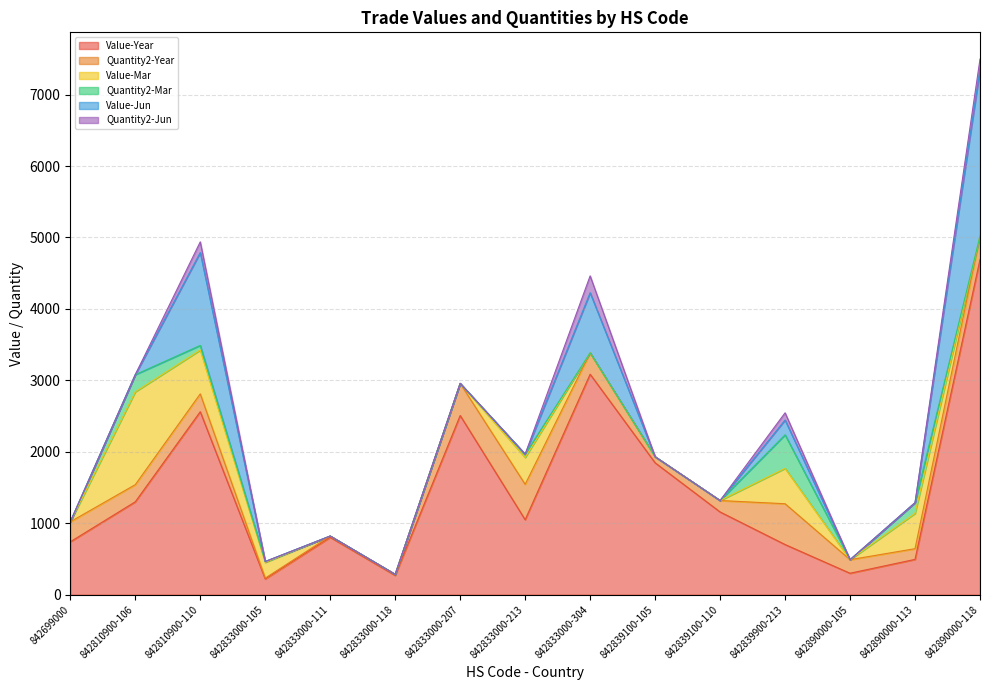

The value of Value-Jun at 842839100-110 is 979. True or false?

False